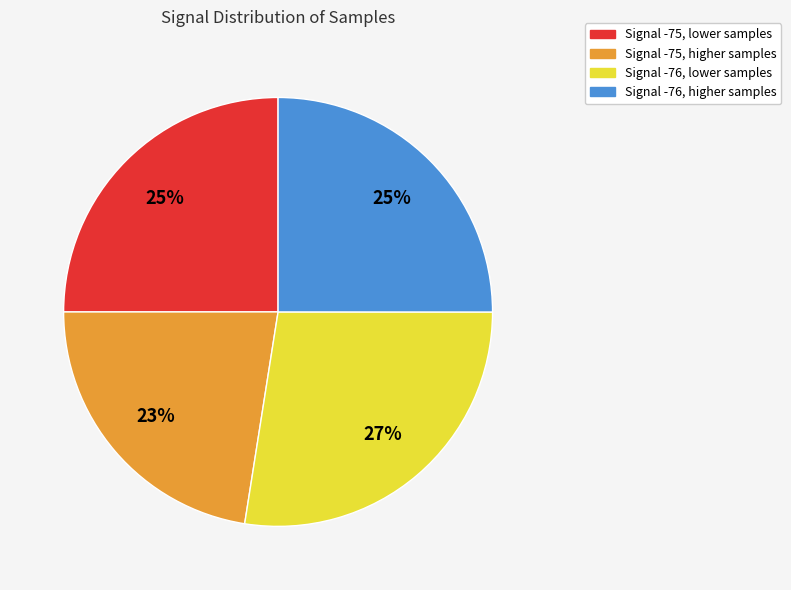

To the nearest percent, what is the average slice percentage?

25%